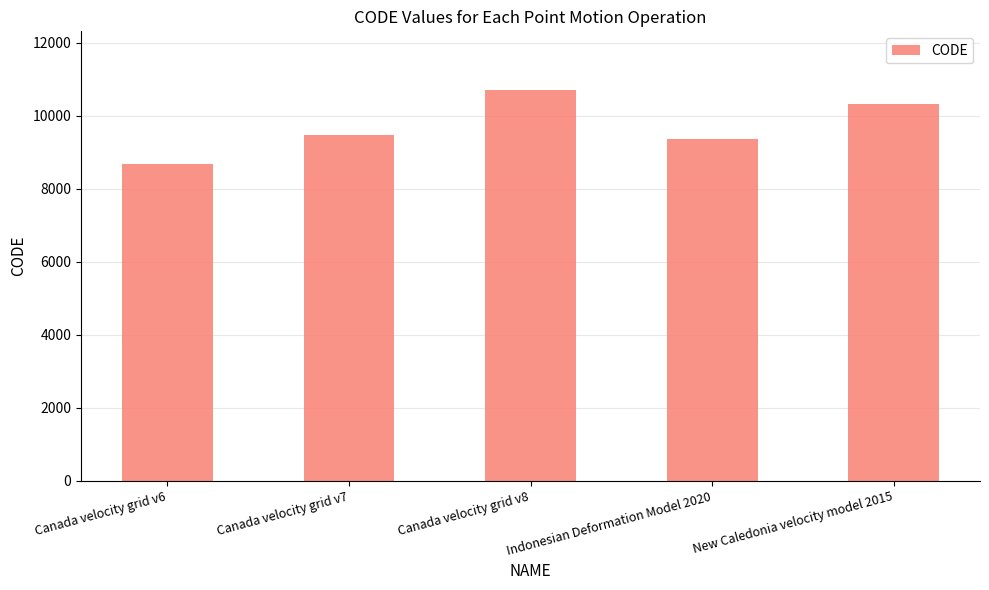

What value does the data have at Canada velocity grid v6?

8676